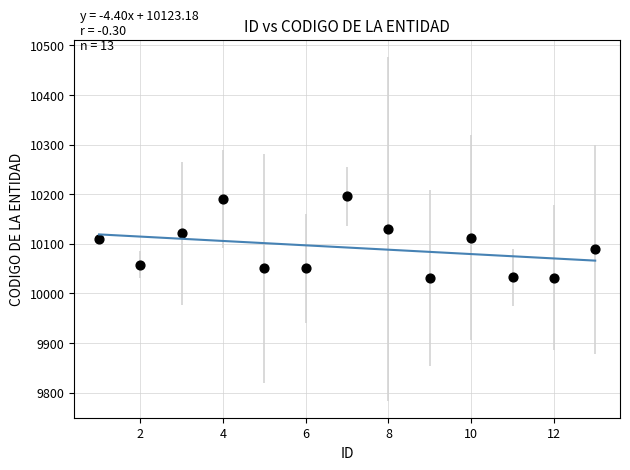

What is the range of Y values (max minus min)?

163.9